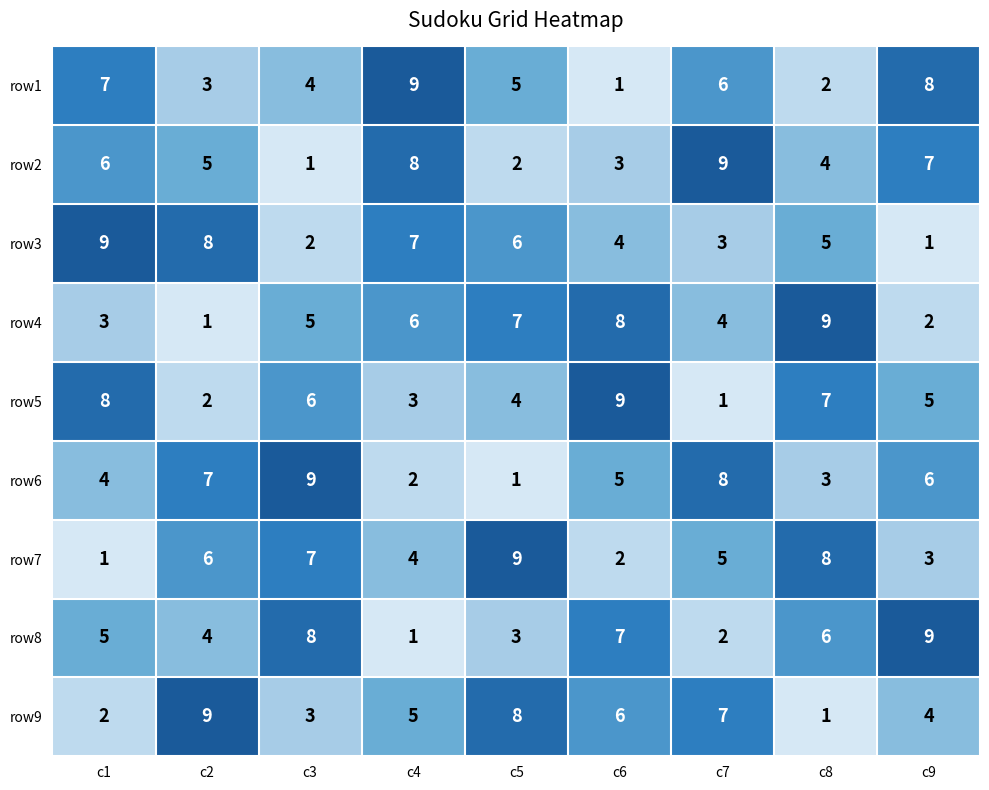

What is the maximum value shown in the chart?

9